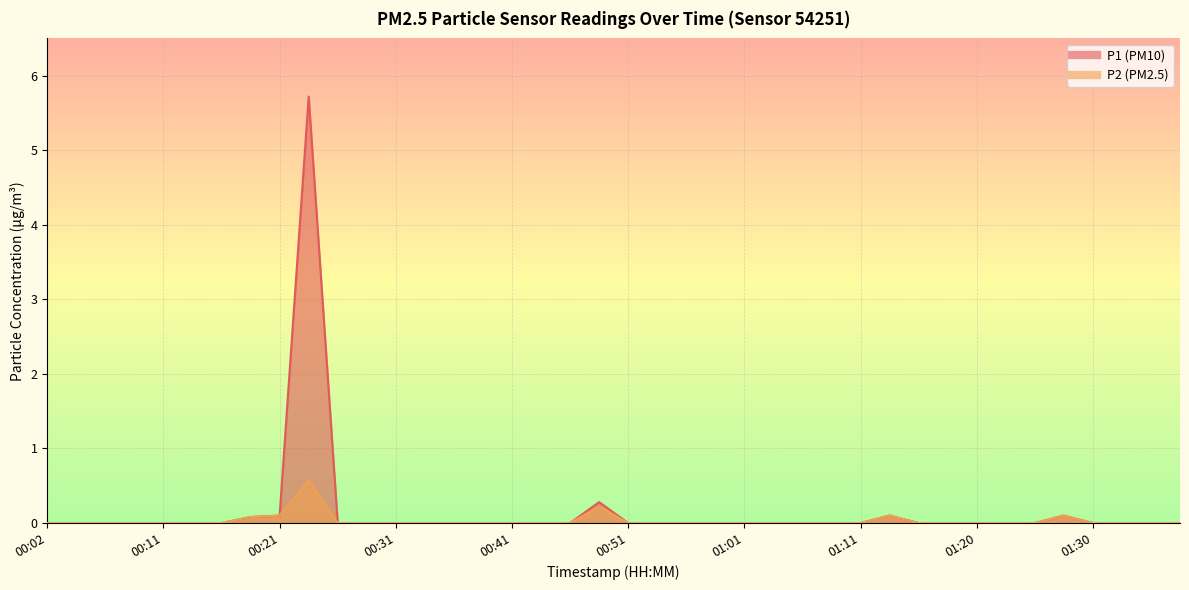

What is the label of the 3rd point from the right?

01:33